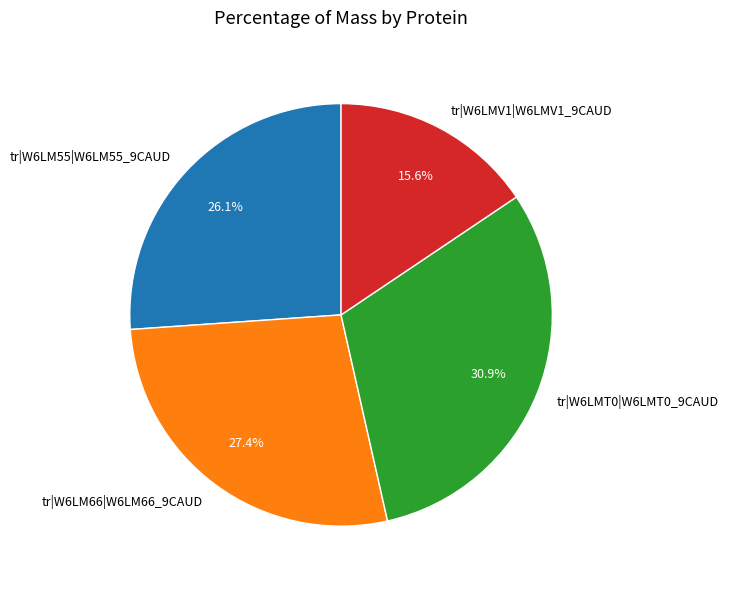

The tr|W6LMT0|W6LMT0_9CAUD slice represents 40% of the pie. True or false?

False